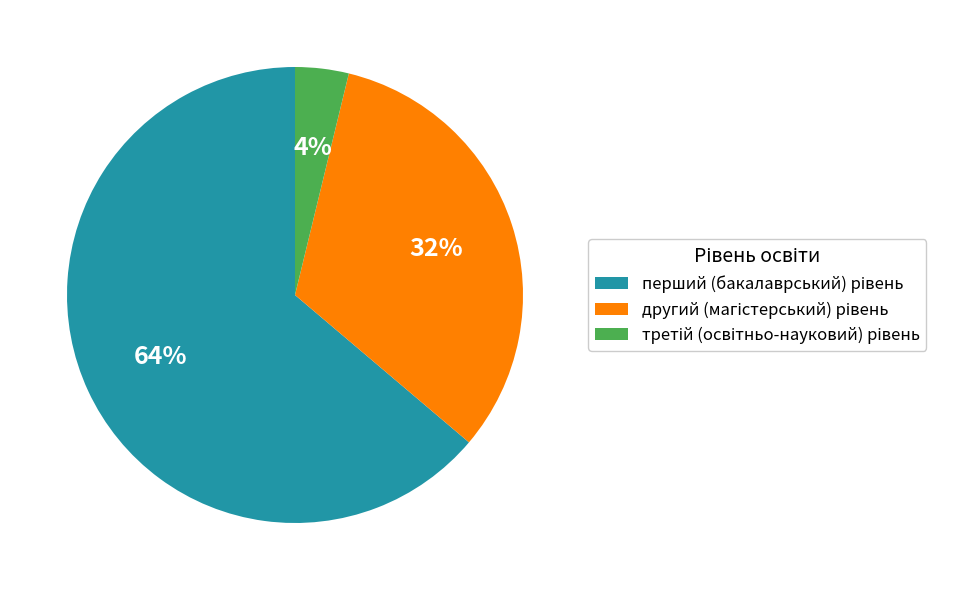

To the nearest percent, what is the difference between the largest and smallest slice percentages?

60%